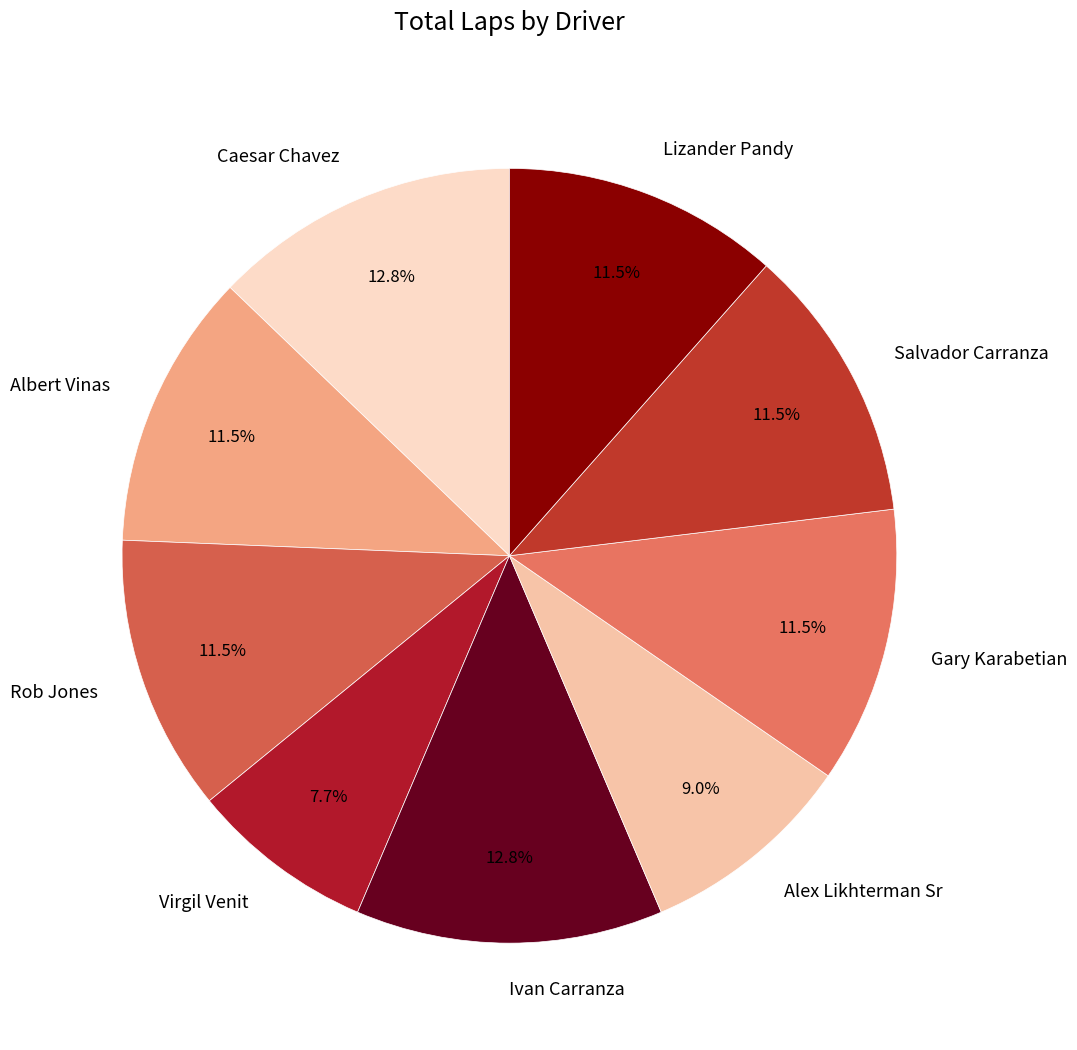

Approximately how many times larger is the value at Virgil Venit compared to Albert Vinas?

0.7